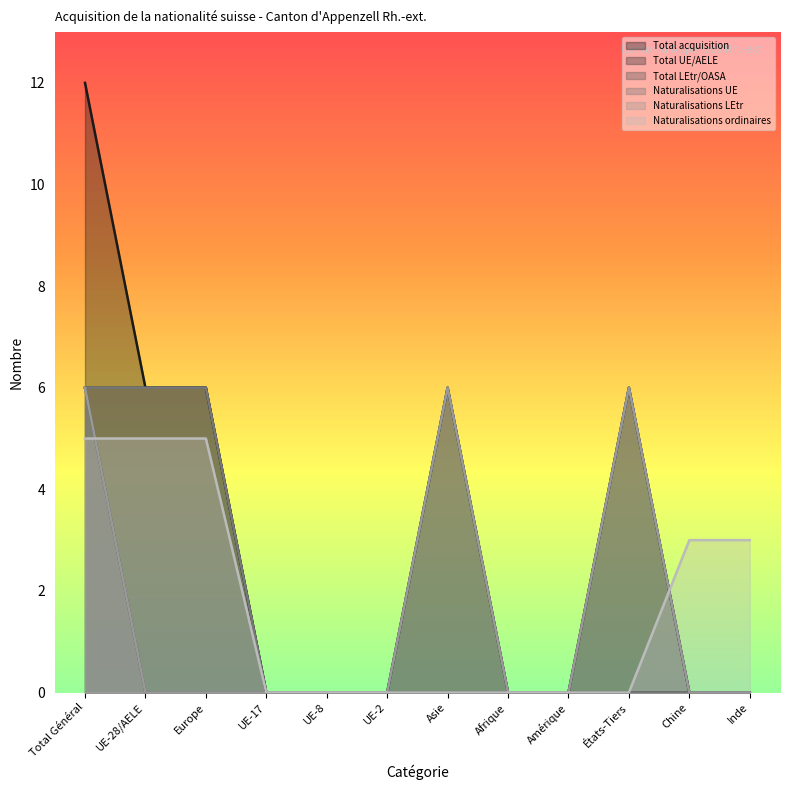

True or false: Total acquisition has a value of 9 at Asie.

False